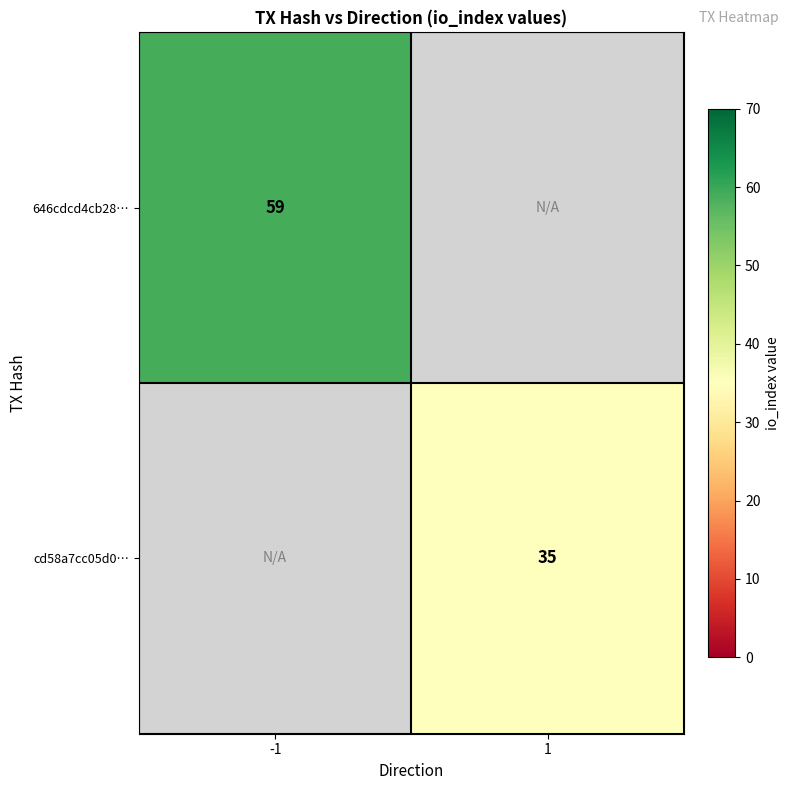

The value of 646cdcd4cb28… at -1 is 59. True or false?

True